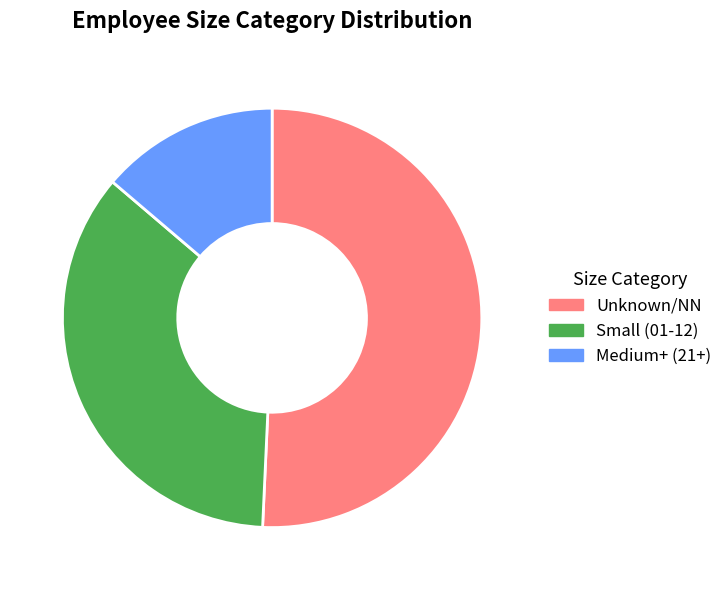

Does any single category account for the majority?

Yes